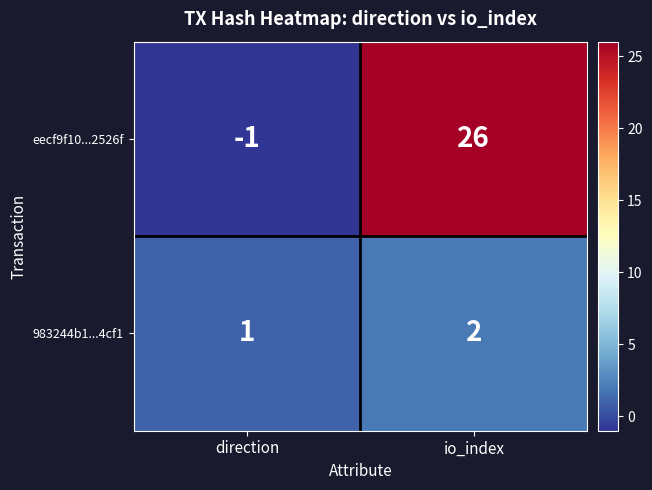

Which label corresponds to the largest value in the chart?

io_index